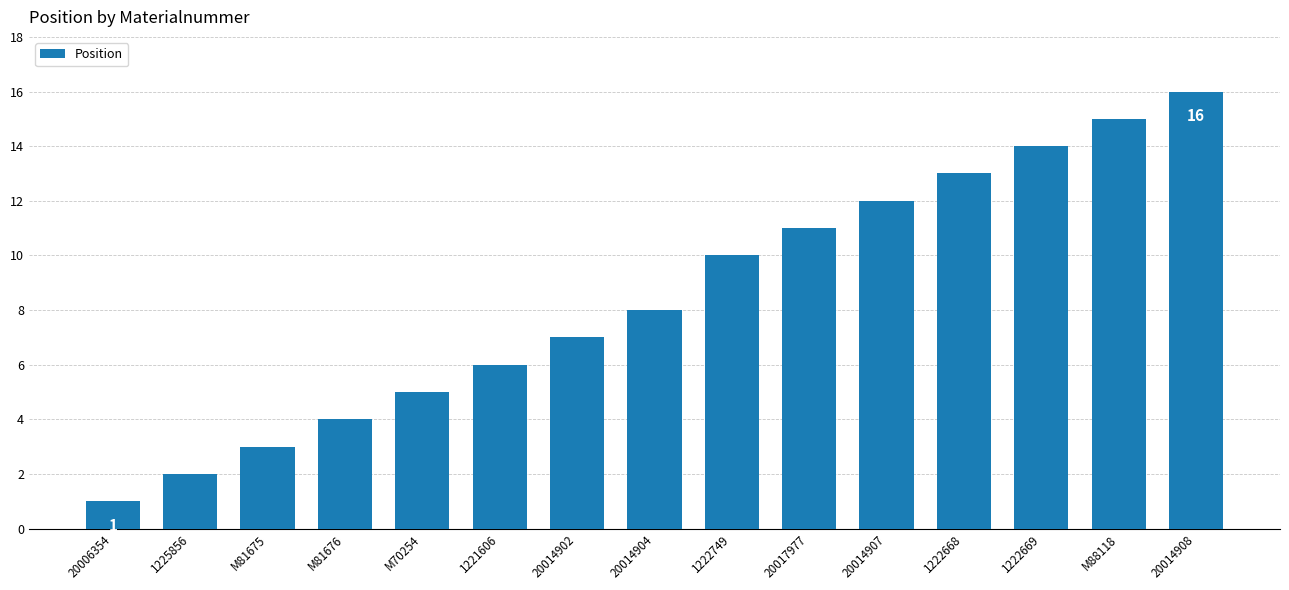

What is the label of the 8th bar from the left?

20014904